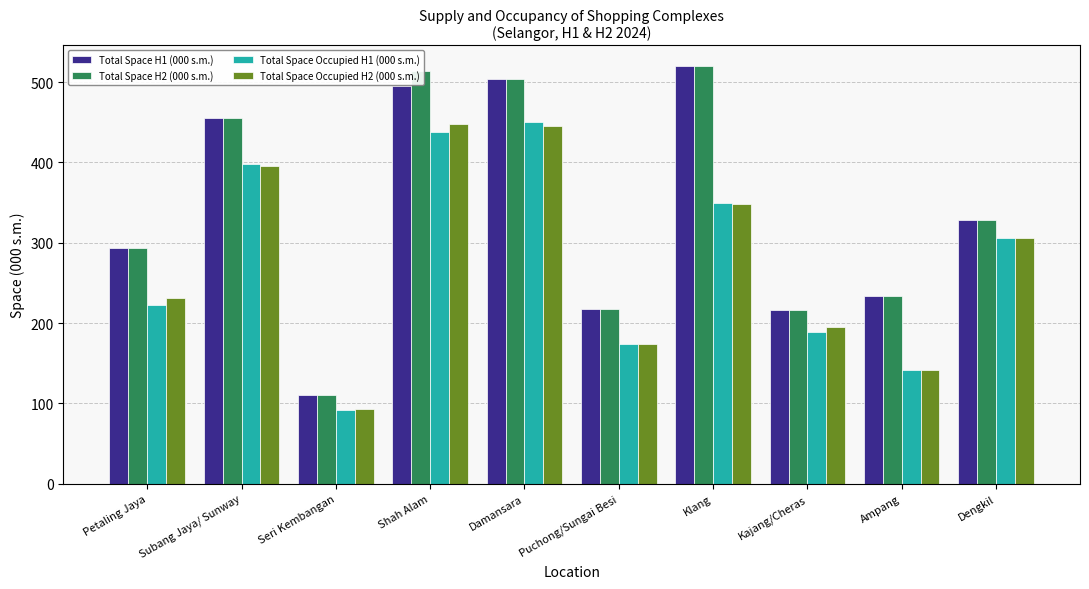

What is the difference between the highest and lowest values at Damansara?

59.0